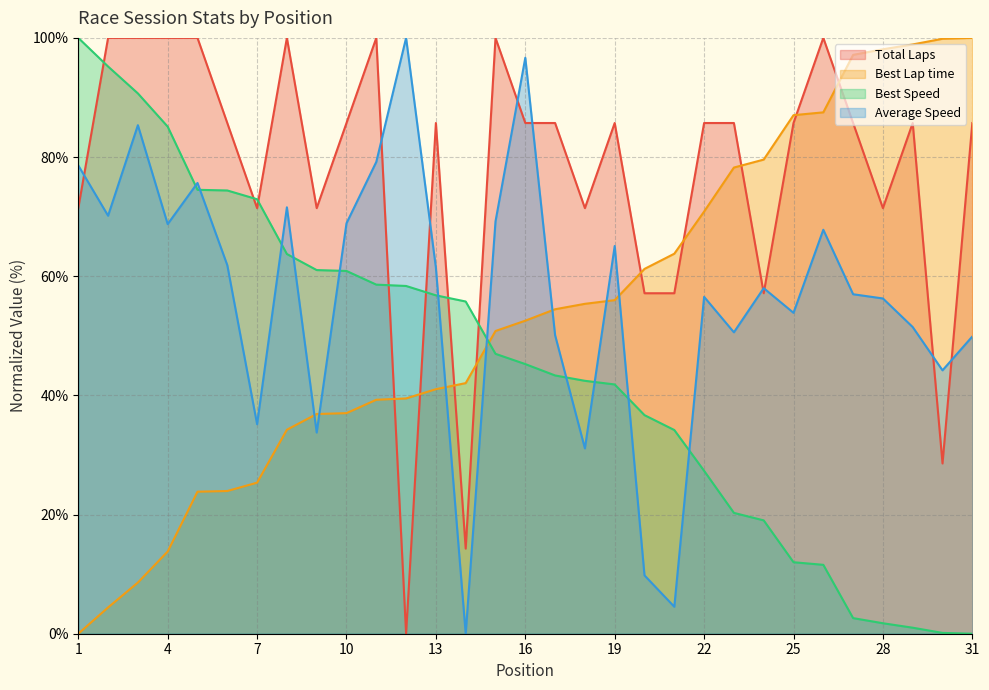

How many times do Best Lap time and Best Speed cross each other?

1